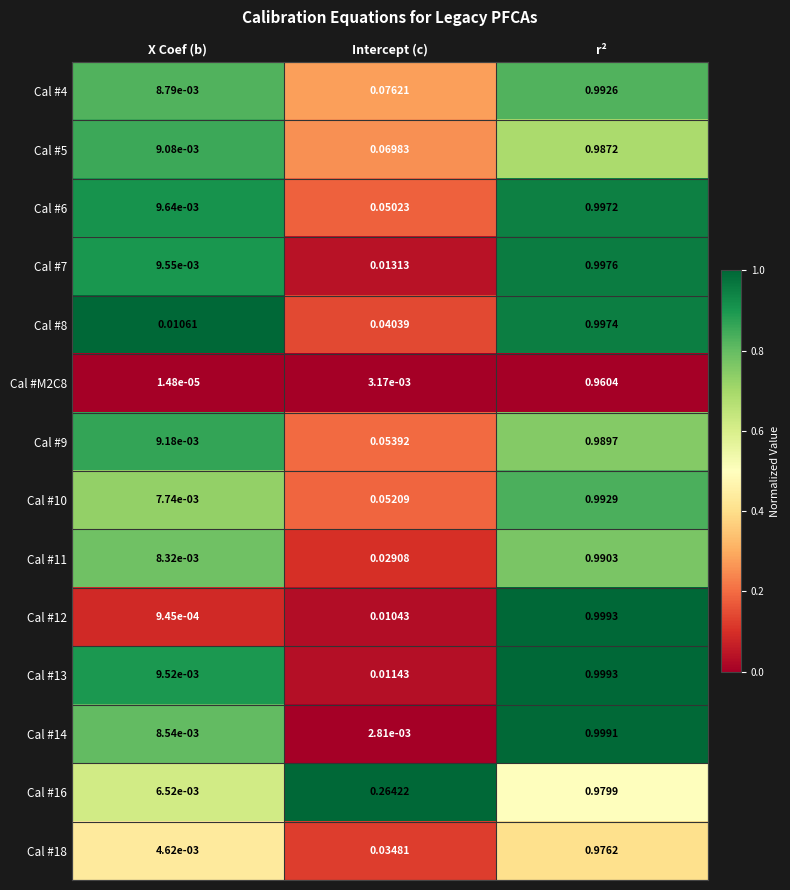

At which category does the chart reach its minimum across all series?

X Coef (b)